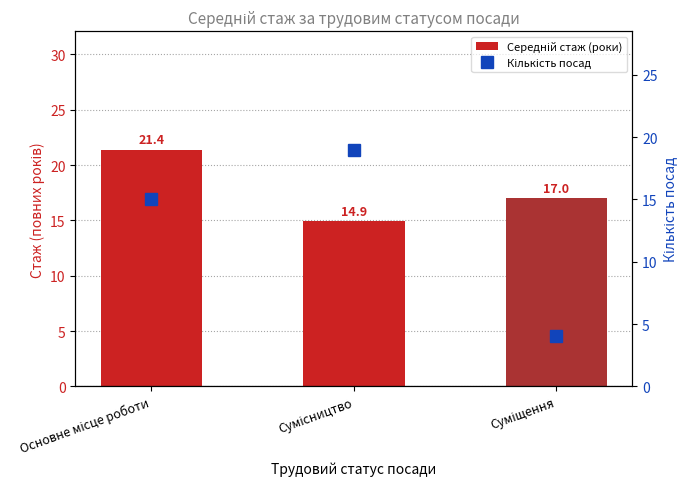

Which category has the lowest value in the Кількість посад series?

Суміщення